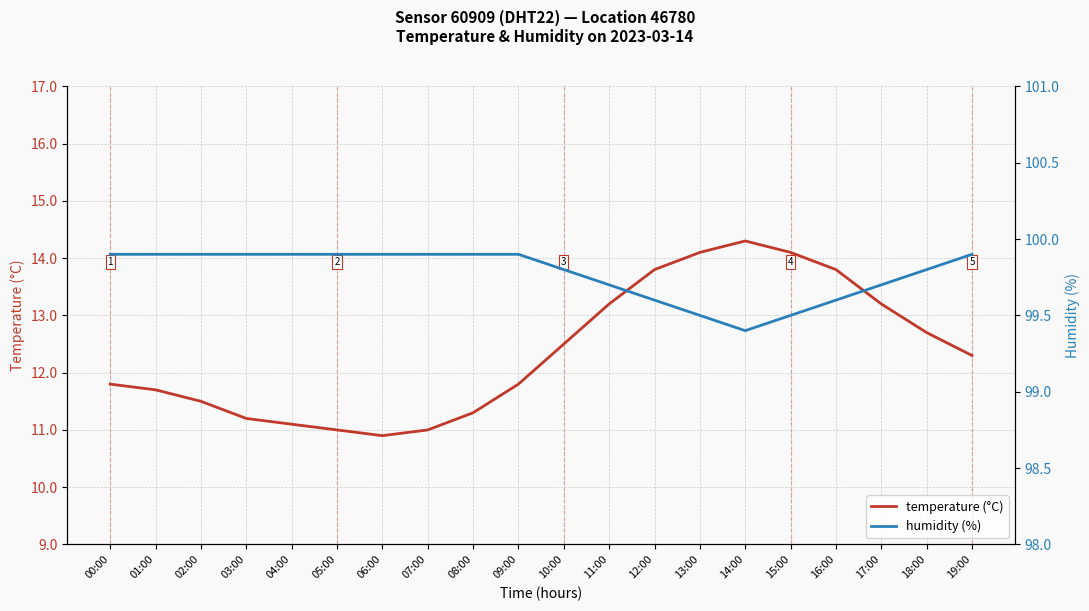

How many values in the temperature (°C) series exceed 12?

10